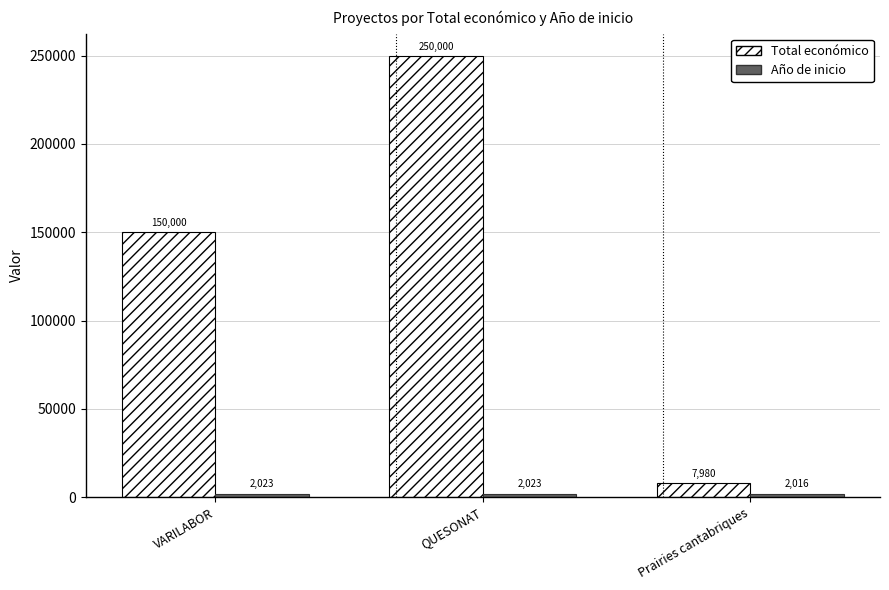

Which series has the largest total across all categories?

Total económico